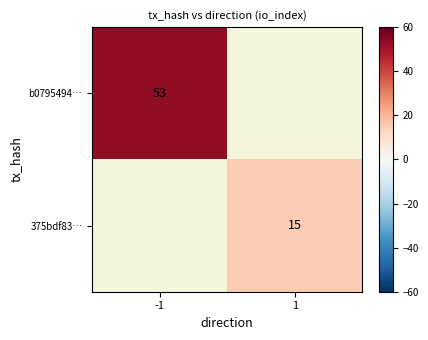

Is it true that 375bdf83… equals 7 at 1?

False